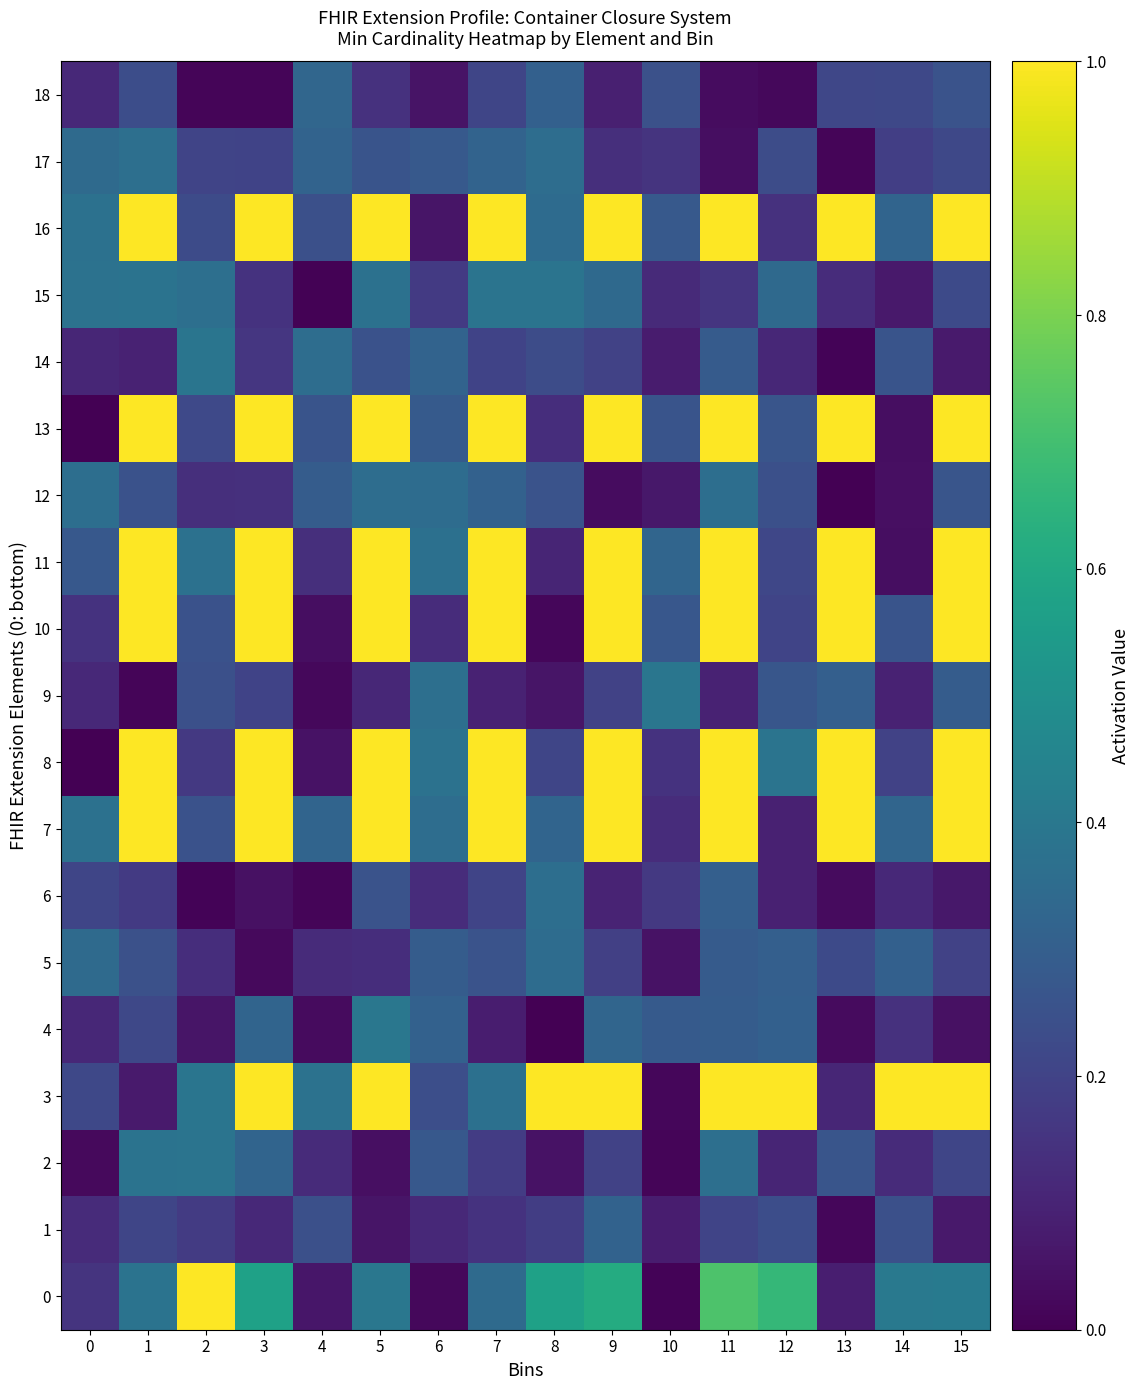

Reading left to right, list all the values displayed in this chart.

18: 0=0.1	1=0.2	2=0.0	3=0.0	4=0.3	5=0.1	6=0.1	7=0.2	8=0.3	9=0.1	10=0.2	11=0.0	12=0.0	13=0.2	14=0.2	15=0.3
17: 0=0.3	1=0.4	2=0.2	3=0.2	4=0.3	5=0.3	6=0.3	7=0.3	8=0.4	9=0.1	10=0.2	11=0.0	12=0.2	13=0.0	14=0.2	15=0.2
16: 0=0.4	1=1.0	2=0.2	3=1.0	4=0.2	5=1.0	6=0.1	7=1.0	8=0.4	9=1.0	10=0.3	11=1.0	12=0.1	13=1.0	14=0.3	15=1.0
15: 0=0.4	1=0.4	2=0.4	3=0.1	4=0.0	5=0.4	6=0.2	7=0.4	8=0.4	9=0.3	10=0.1	11=0.2	12=0.3	13=0.1	14=0.1	15=0.2
14: 0=0.1	1=0.1	2=0.4	3=0.2	4=0.4	5=0.3	6=0.3	7=0.2	8=0.2	9=0.2	10=0.1	11=0.3	12=0.1	13=0.0	14=0.3	15=0.1
13: 0=0.0	1=1.0	2=0.2	3=1.0	4=0.3	5=1.0	6=0.3	7=1.0	8=0.1	9=1.0	10=0.3	11=1.0	12=0.3	13=1.0	14=0.0	15=1.0
12: 0=0.4	1=0.3	2=0.1	3=0.1	4=0.3	5=0.4	6=0.4	7=0.3	8=0.3	9=0.0	10=0.1	11=0.4	12=0.2	13=0.0	14=0.0	15=0.3
11: 0=0.3	1=1.0	2=0.4	3=1.0	4=0.1	5=1.0	6=0.4	7=1.0	8=0.1	9=1.0	10=0.3	11=1.0	12=0.2	13=1.0	14=0.0	15=1.0
10: 0=0.1	1=1.0	2=0.3	3=1.0	4=0.0	5=1.0	6=0.1	7=1.0	8=0.0	9=1.0	10=0.3	11=1.0	12=0.2	13=1.0	14=0.3	15=1.0
9: 0=0.1	1=0.0	2=0.2	3=0.2	4=0.0	5=0.1	6=0.4	7=0.1	8=0.1	9=0.2	10=0.4	11=0.1	12=0.3	13=0.3	14=0.1	15=0.3
8: 0=0.0	1=1.0	2=0.2	3=1.0	4=0.0	5=1.0	6=0.4	7=1.0	8=0.2	9=1.0	10=0.1	11=1.0	12=0.4	13=1.0	14=0.2	15=1.0
7: 0=0.4	1=1.0	2=0.3	3=1.0	4=0.3	5=1.0	6=0.4	7=1.0	8=0.3	9=1.0	10=0.1	11=1.0	12=0.1	13=1.0	14=0.3	15=1.0
6: 0=0.2	1=0.2	2=0.0	3=0.0	4=0.0	5=0.3	6=0.1	7=0.2	8=0.4	9=0.1	10=0.2	11=0.3	12=0.1	13=0.0	14=0.1	15=0.1
5: 0=0.3	1=0.2	2=0.1	3=0.0	4=0.1	5=0.1	6=0.3	7=0.3	8=0.4	9=0.2	10=0.0	11=0.3	12=0.3	13=0.2	14=0.3	15=0.2
4: 0=0.1	1=0.2	2=0.1	3=0.3	4=0.0	5=0.4	6=0.3	7=0.1	8=0.0	9=0.3	10=0.3	11=0.3	12=0.3	13=0.0	14=0.1	15=0.0
3: 0=0.2	1=0.1	2=0.4	3=1.0	4=0.4	5=1.0	6=0.2	7=0.4	8=1.0	9=1.0	10=0.0	11=1.0	12=1.0	13=0.1	14=1.0	15=1.0
2: 0=0.0	1=0.4	2=0.4	3=0.3	4=0.1	5=0.0	6=0.3	7=0.2	8=0.0	9=0.2	10=0.0	11=0.4	12=0.1	13=0.3	14=0.1	15=0.2
1: 0=0.1	1=0.2	2=0.2	3=0.1	4=0.2	5=0.1	6=0.1	7=0.1	8=0.2	9=0.3	10=0.1	11=0.2	12=0.2	13=0.0	14=0.2	15=0.1
0: 0=0.1	1=0.4	2=1.0	3=0.6	4=0.1	5=0.4	6=0.0	7=0.3	8=0.6	9=0.6	10=0.0	11=0.7	12=0.7	13=0.1	14=0.4	15=0.4